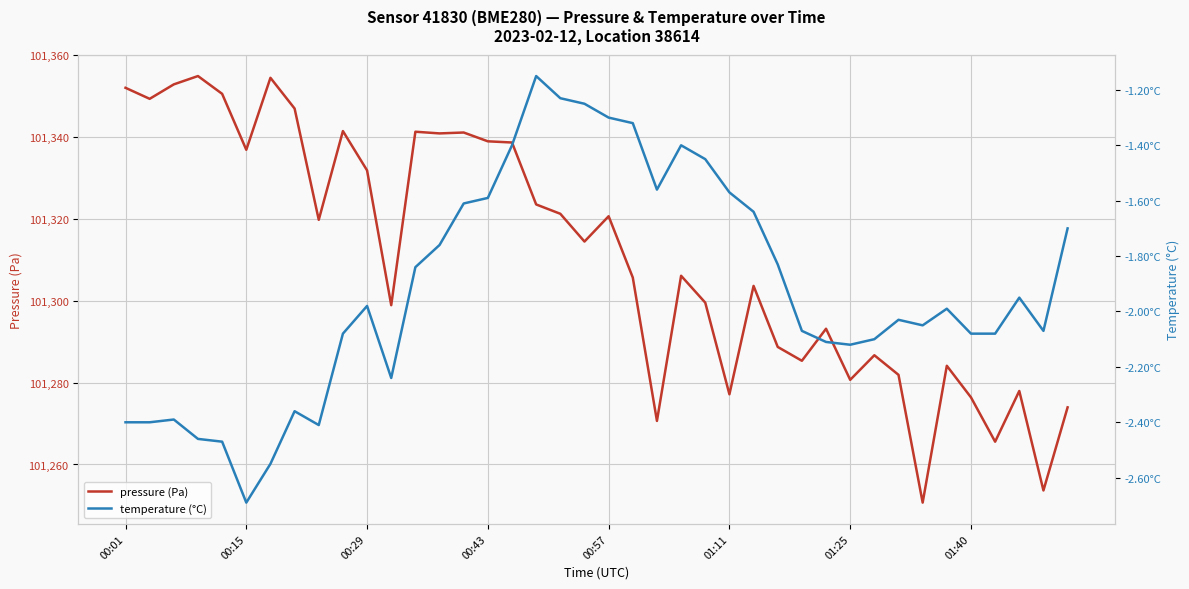

True or false: pressure (Pa) and temperature (°C) intersect in this chart.

False